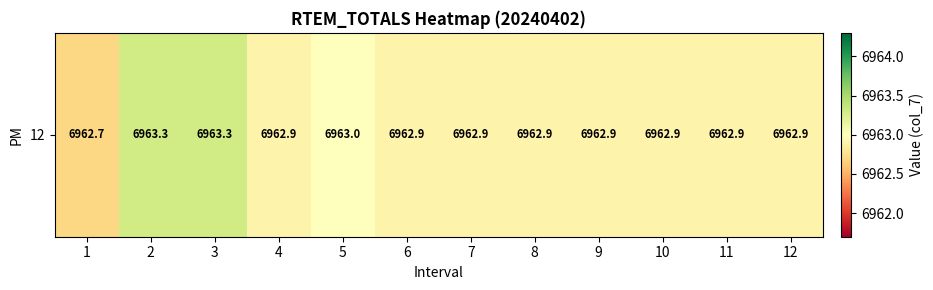

The value at 4 is 12077.8. True or false?

False